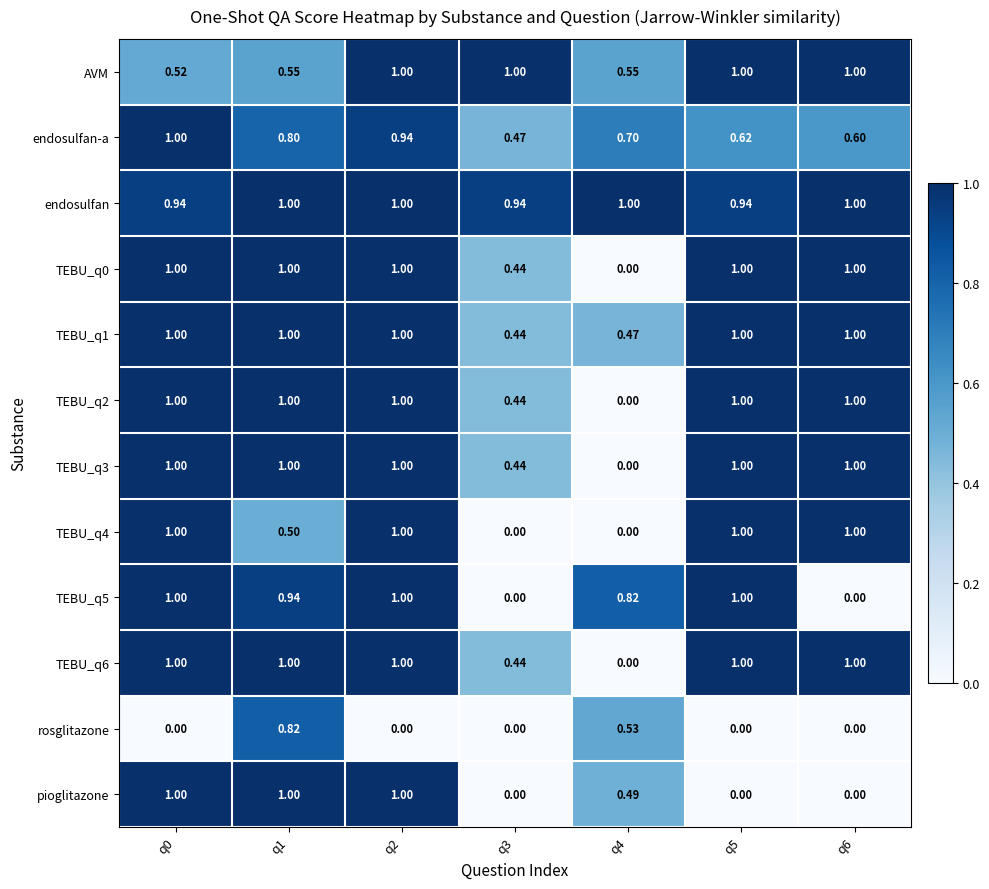

Which series has the largest total across all categories?

endosulfan